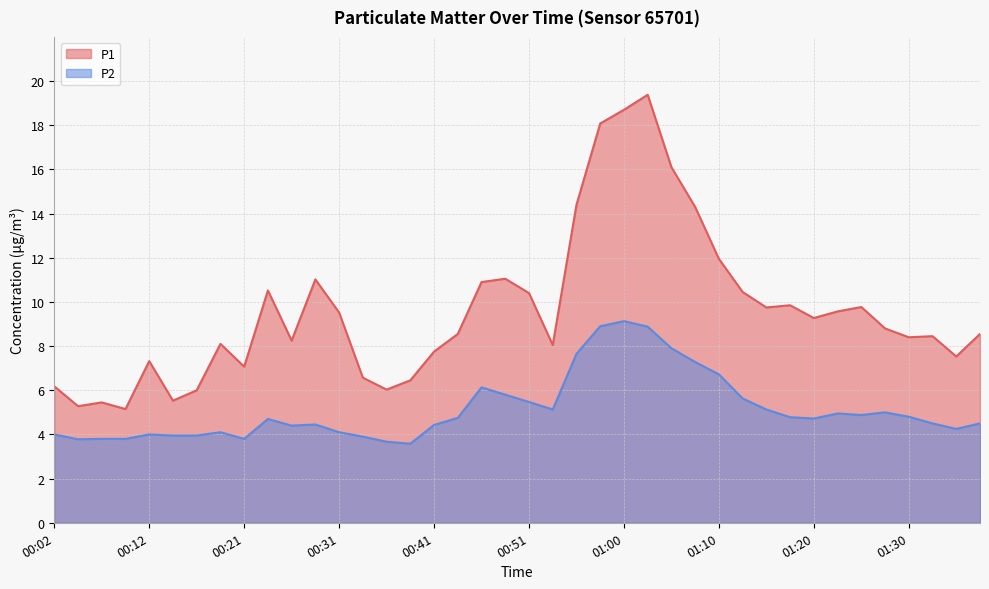

How many lines are shown in the chart?

2